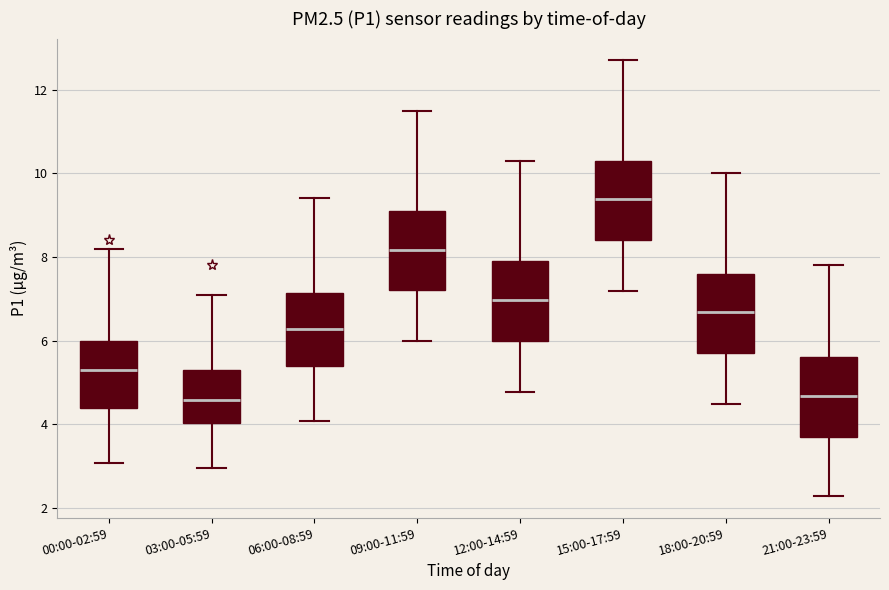

Which box has the highest median line?

15:00-17:59